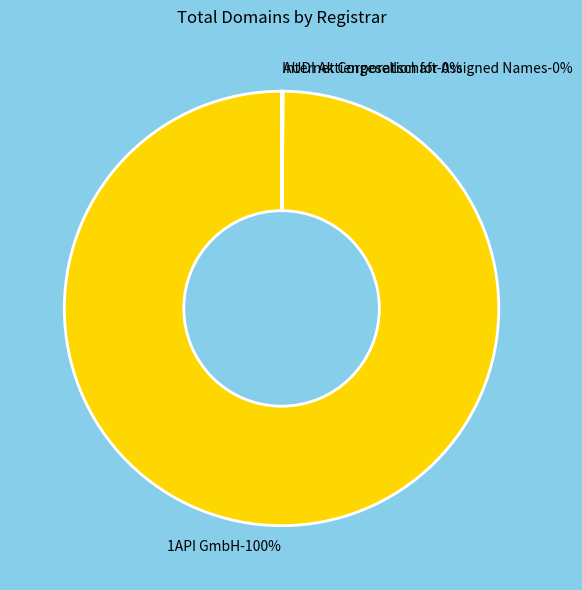

How many slices are in this pie chart?

3